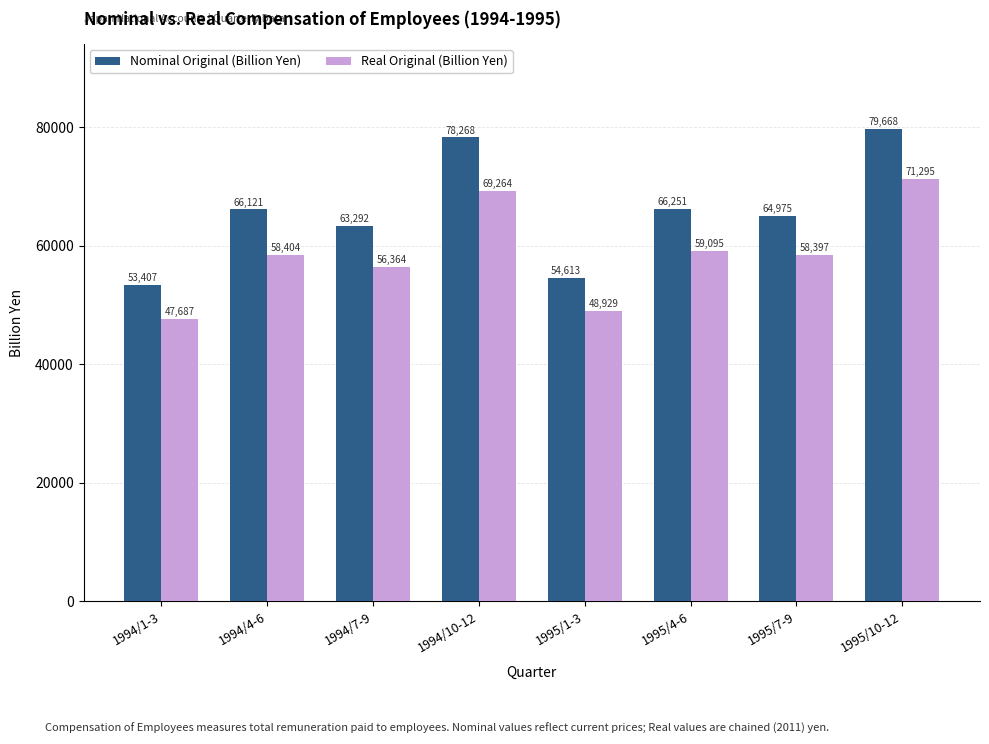

What is the average value of the Nominal Original (Billion Yen) series?

65824.8